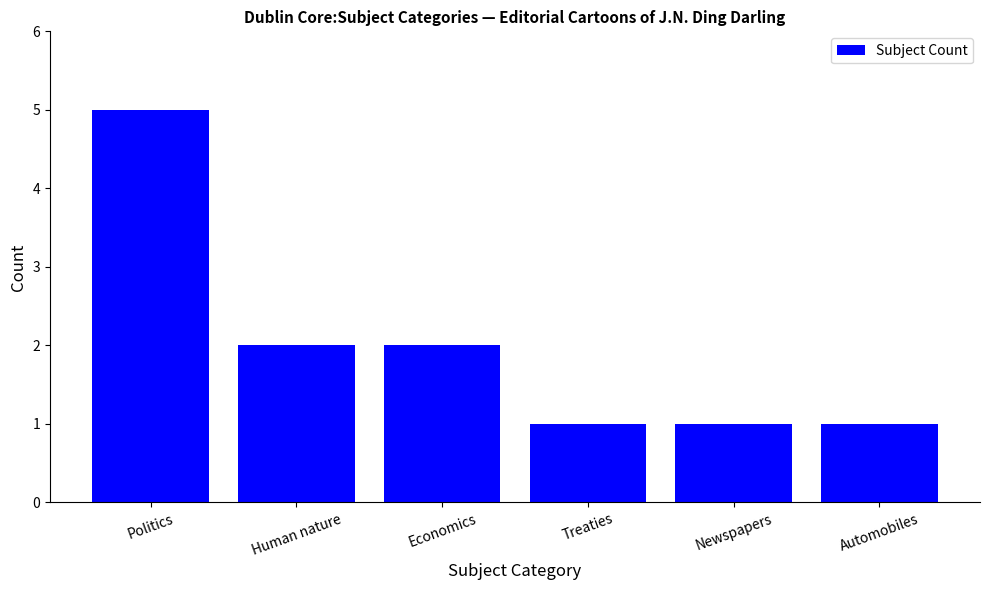

How many values are below 2?

3